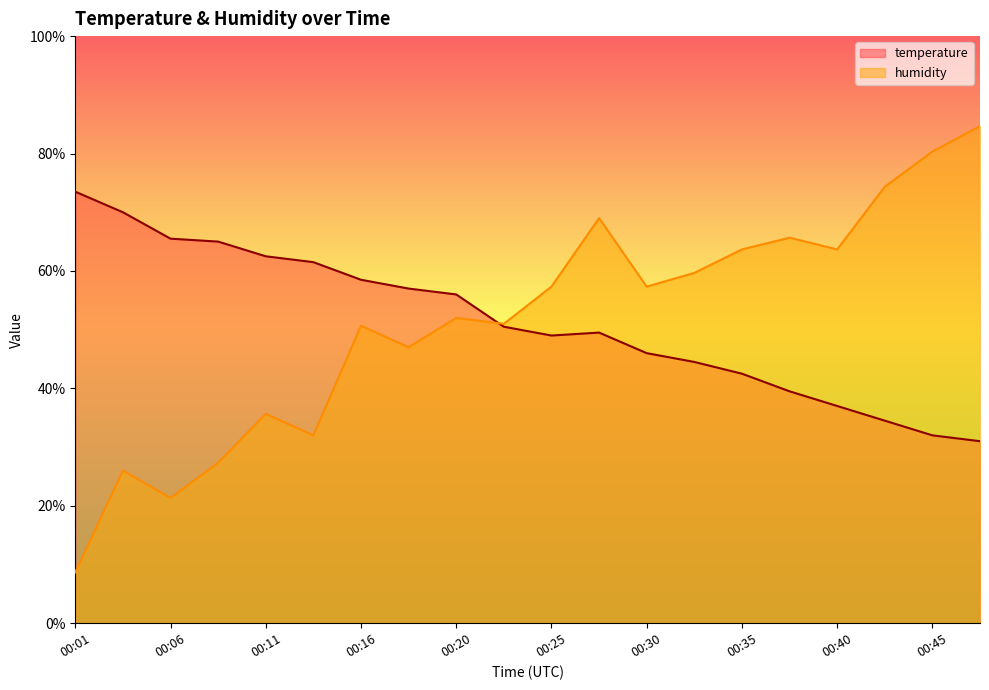

How many lines are shown in the chart?

2